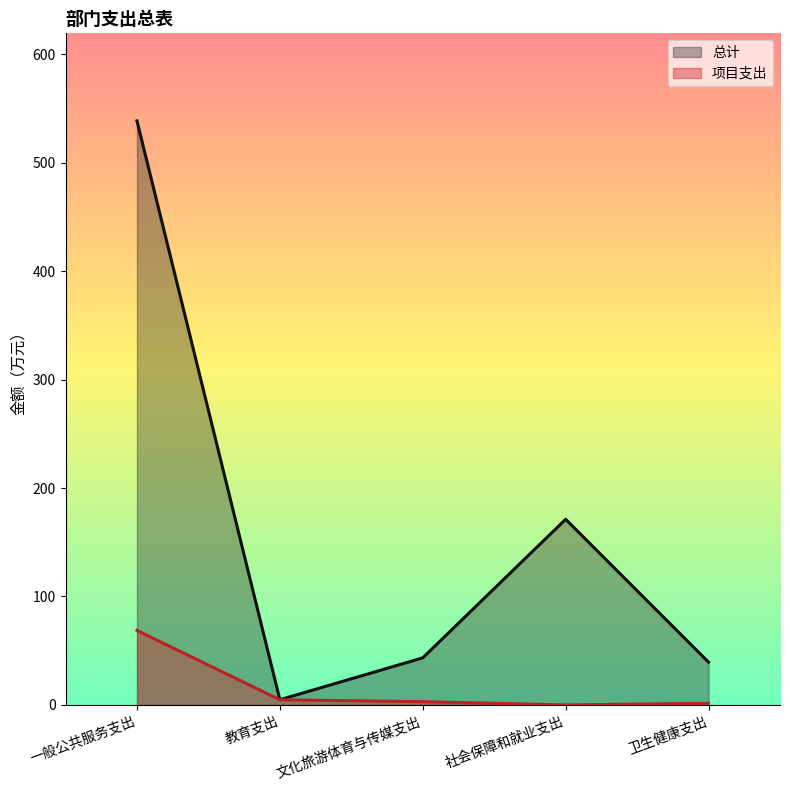

Reading left to right, list all the values displayed in this chart.

总计: 一般公共服务支出=538.6	教育支出=4.8	文化旅游体育与传媒支出=43.4	社会保障和就业支出=171.2	卫生健康支出=39.4
项目支出: 一般公共服务支出=68.7	教育支出=4.8	文化旅游体育与传媒支出=3.0	社会保障和就业支出=0.0	卫生健康支出=1.5